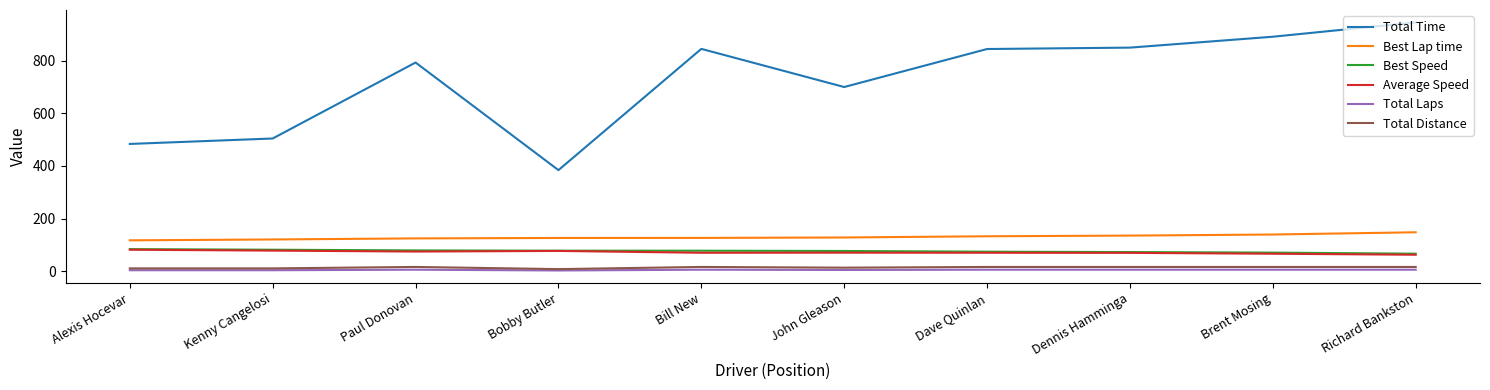

What are all the series names shown in the legend?

Total Time, Best Lap time, Best Speed, Average Speed, Total Laps, Total Distance